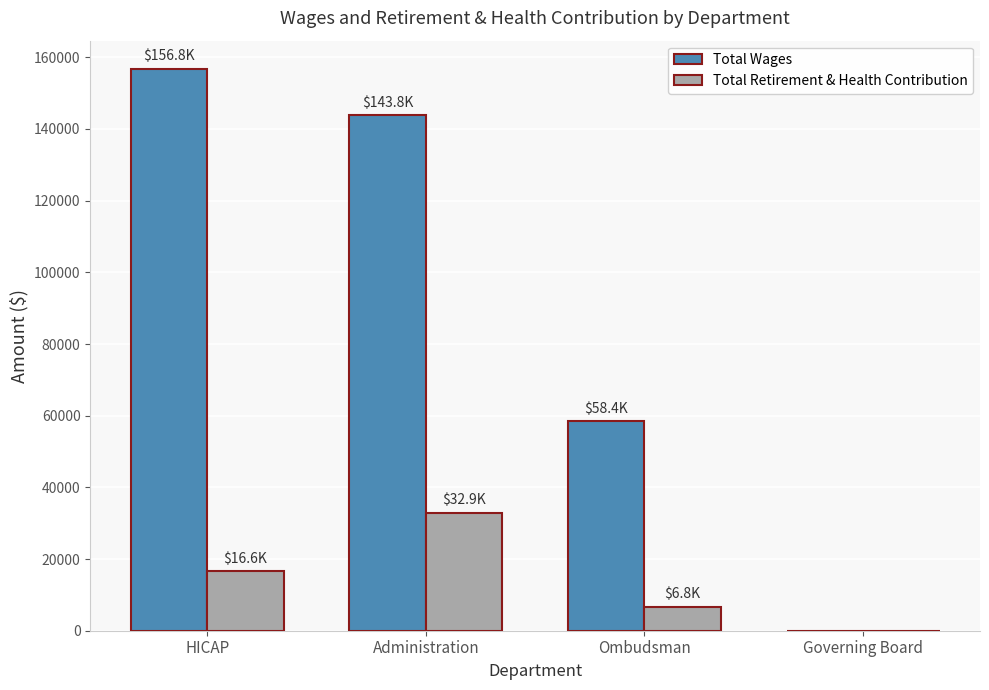

Where is Total Wages nearest to the value 78402?

Ombudsman